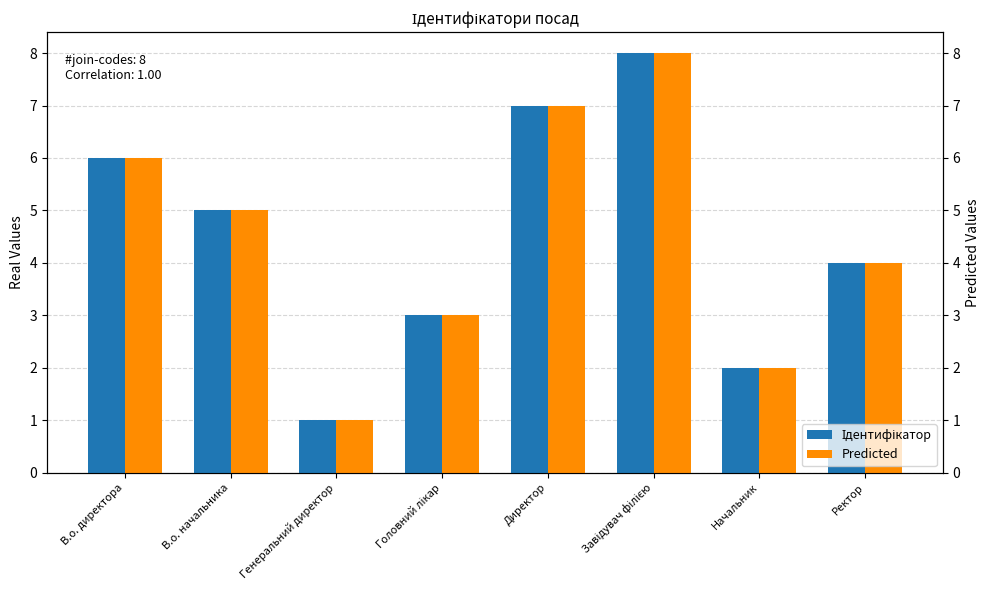

What is the greatest value displayed?

8